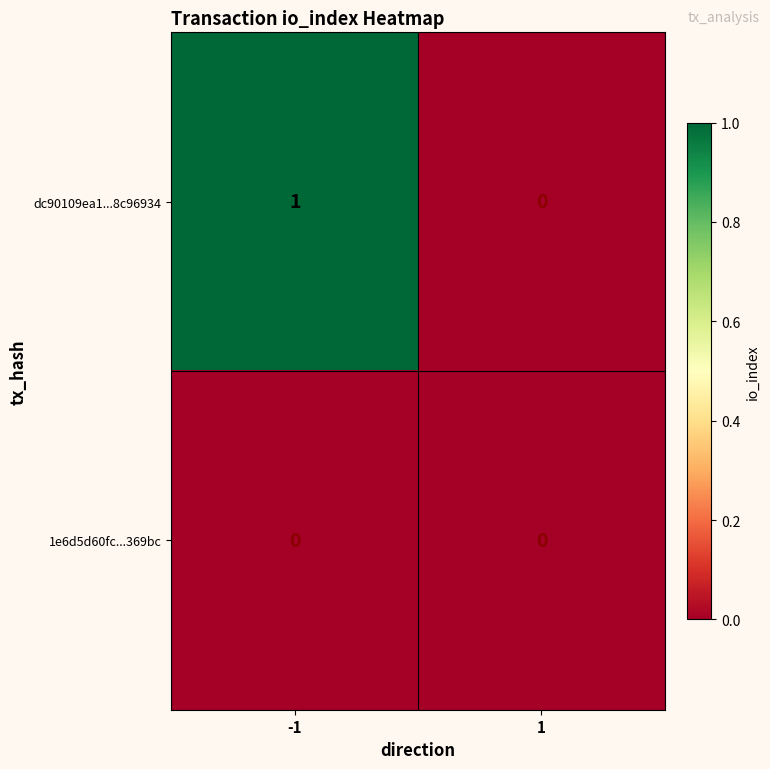

At -1, list the series in order from largest to smallest.

dc90109ea1...8c96934, 1e6d5d60fc...369bc